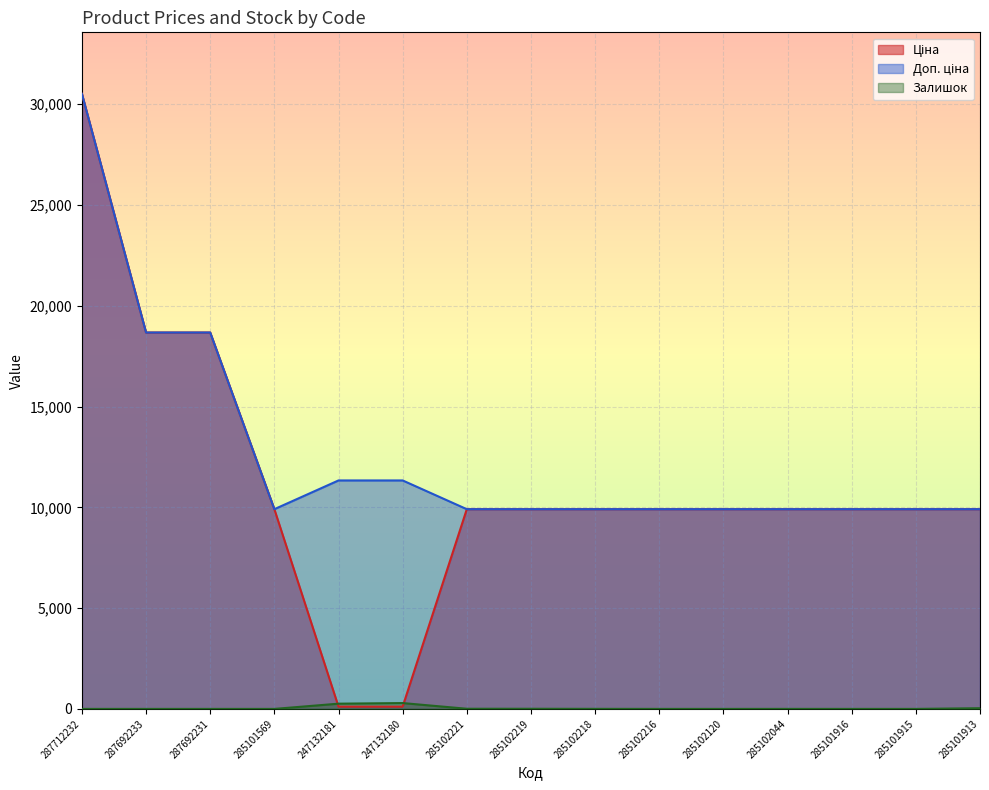

What position from the left is 287692233?

2